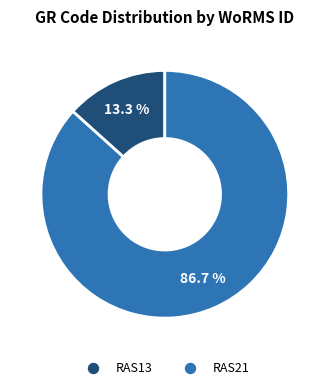

The RAS21 slice represents 92% of the pie. True or false?

False